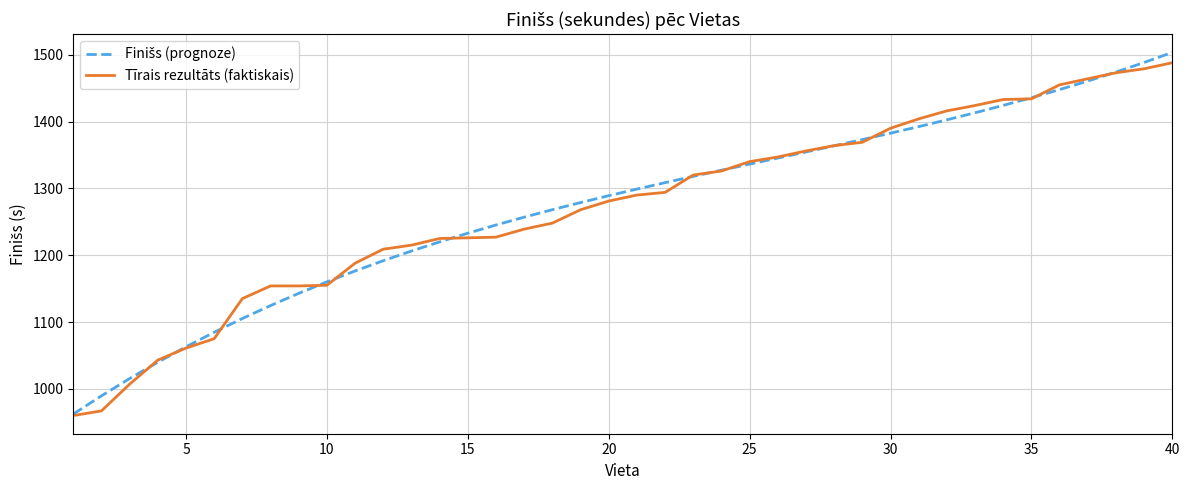

What is the minimum value shown in the chart?

960.0